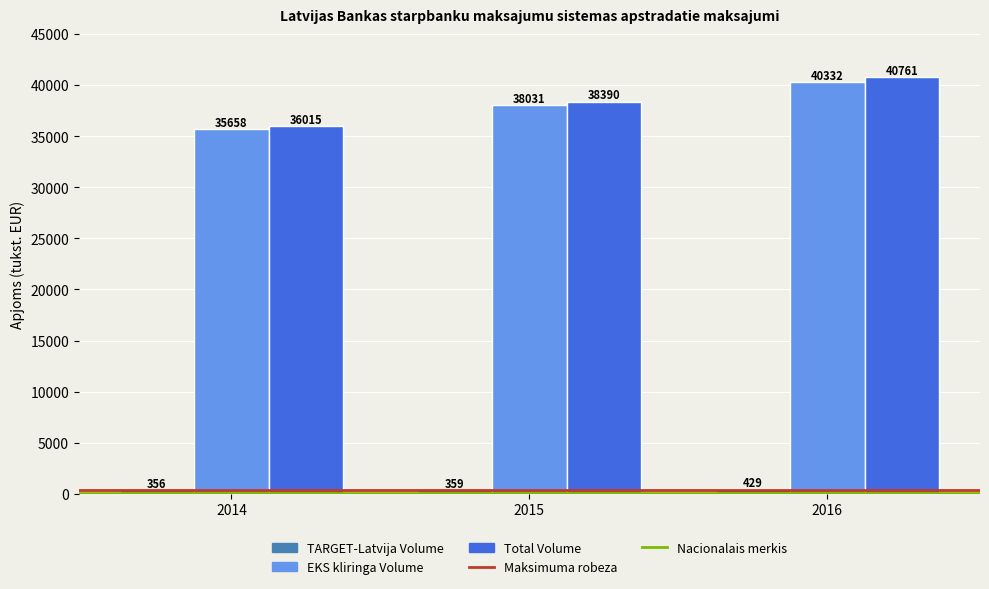

What is the difference between the Total Volume values at 2015 and 2014?

2375.2